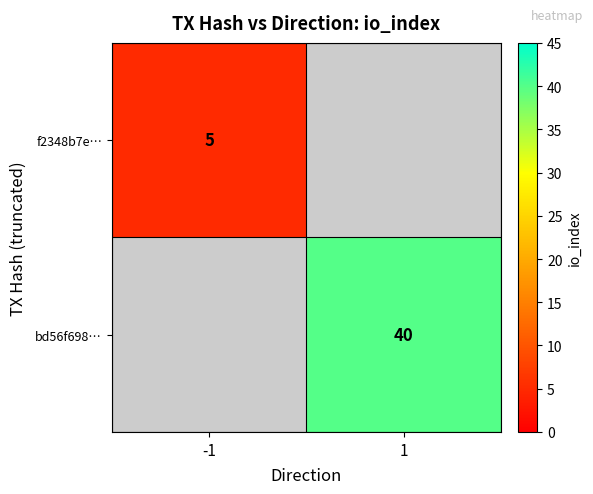

Is the value of bd56f698… at 1 greater than the value of f2348b7e… at -1?

Yes